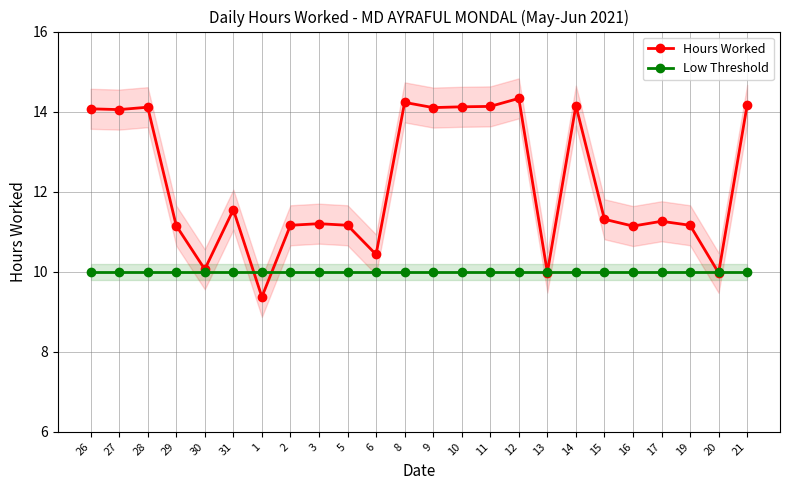

True or false: Hours Worked and Low Threshold cross at least once.

True